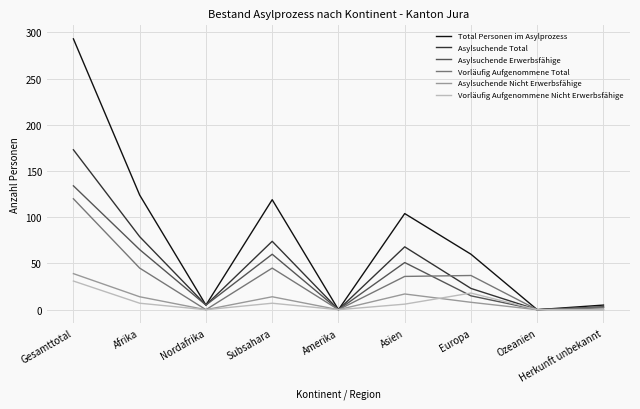

What position from the left is Europa?

7